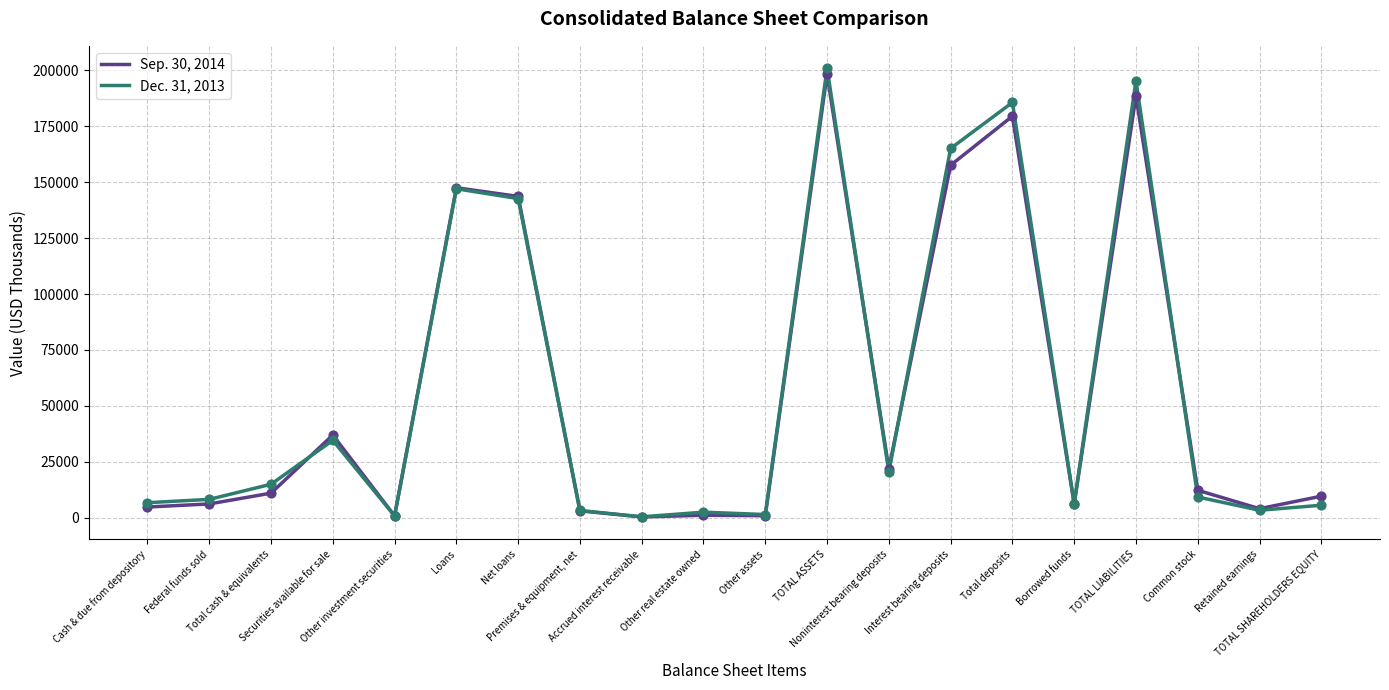

Rank the series by their maximum value, from highest to lowest.

Dec. 31, 2013, Sep. 30, 2014